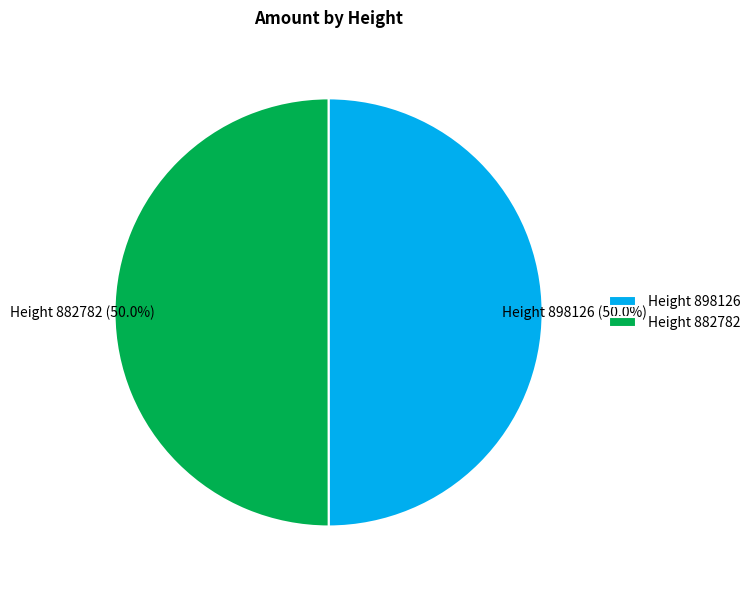

What is the total percentage of Height 898126 and Height 882782?

100.0%